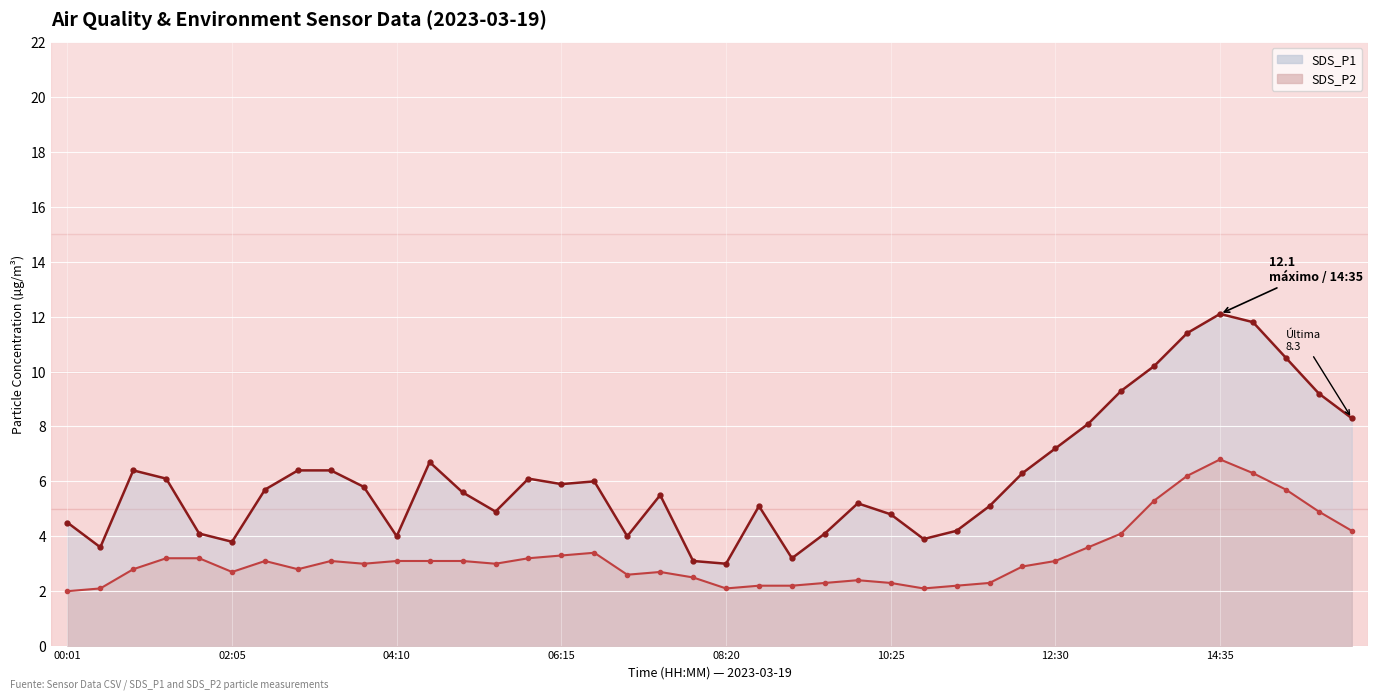

Rank the series by their average value, from lowest to highest.

SDS_P2 line, SDS_P1 line